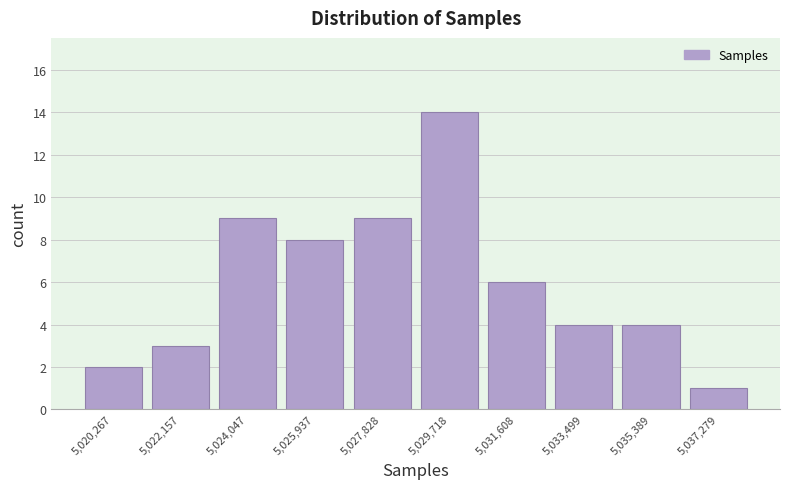

Reading left to right, transcribe all the data shown in this chart.

2	3	9	8	9	14	6	4	4	1